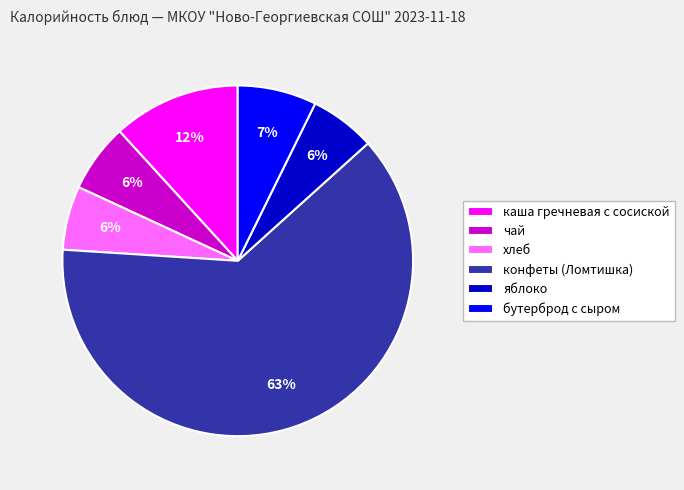

Count the number of slices in the pie.

6